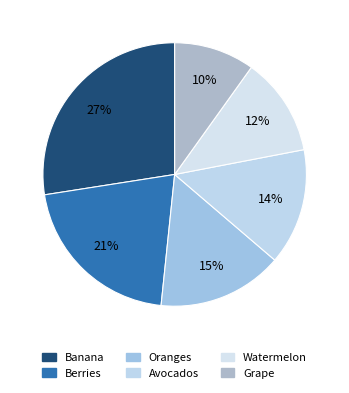

To the nearest percent, what is the average slice percentage?

17%